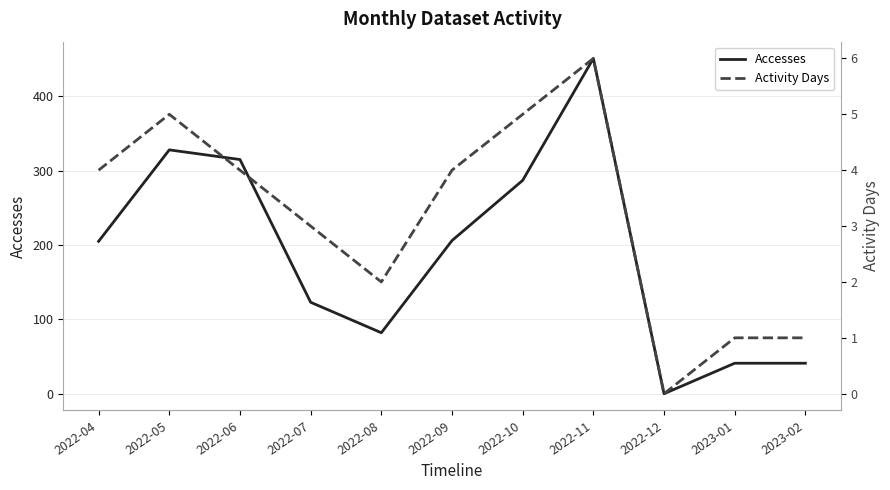

How many Activity Days values are between 1 and 5?

9